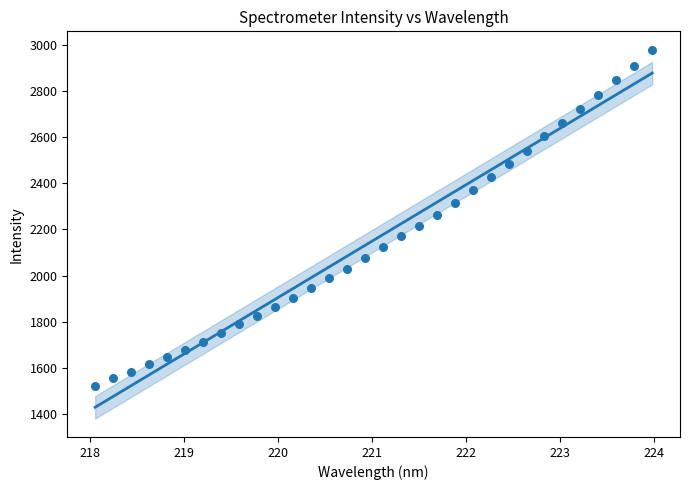

Approximately how many times larger is the value at 223.0264 compared to 218.6332?

1.6